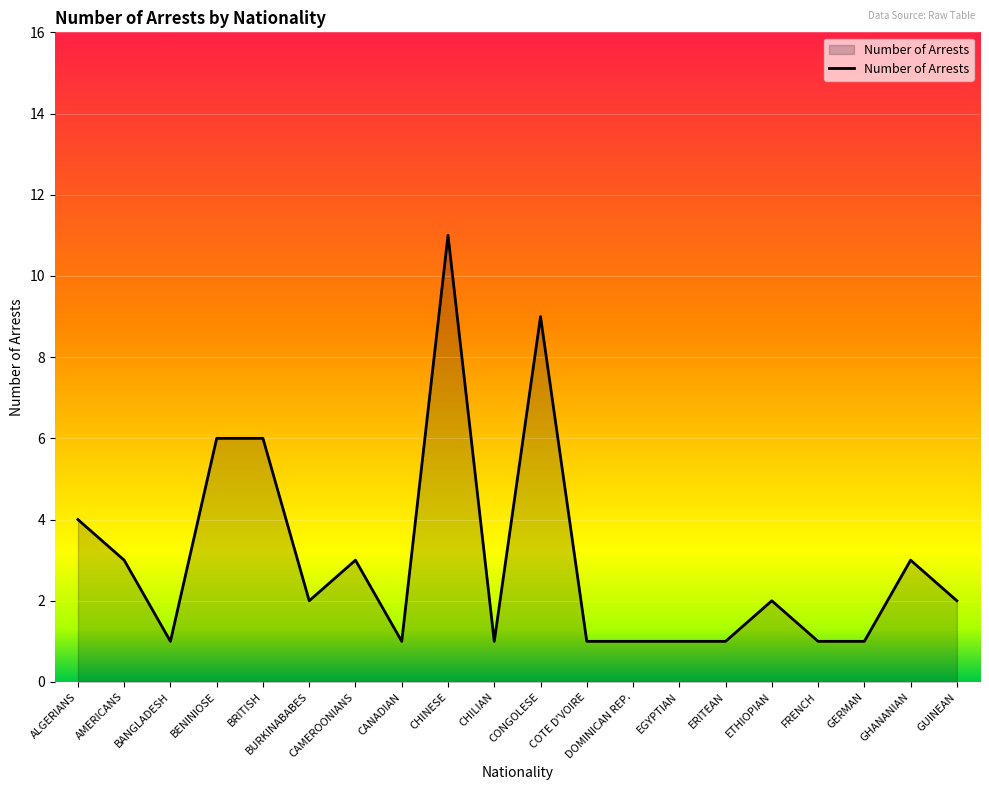

Is it true that the value at DOMINICAN REP. is 2?

False